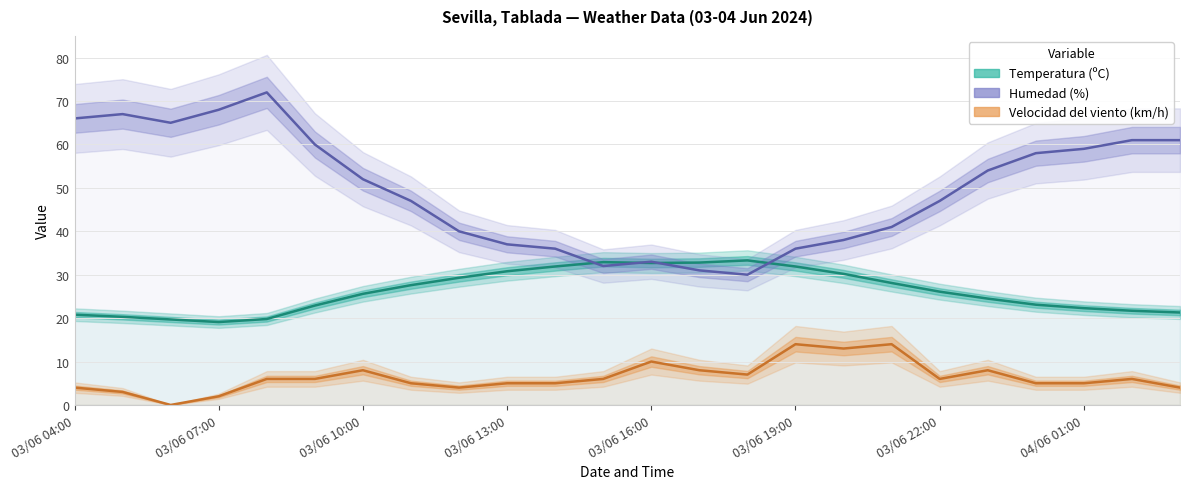

The Velocidad del viento (km/h) series shows 6.1 at 03/06 19:00. True or false?

False